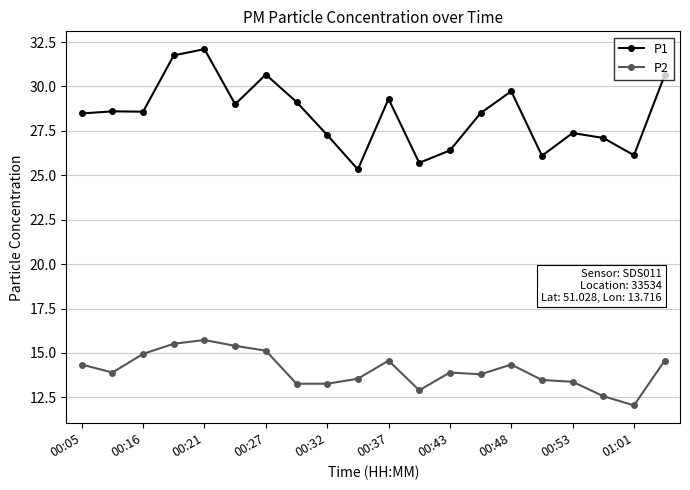

True or false: P2 and P1 intersect in this chart.

False